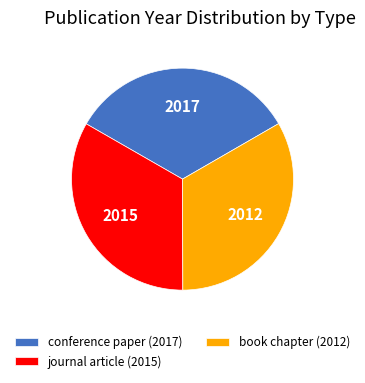

True or false: journal article (2015) accounts for 33% of the total.

True